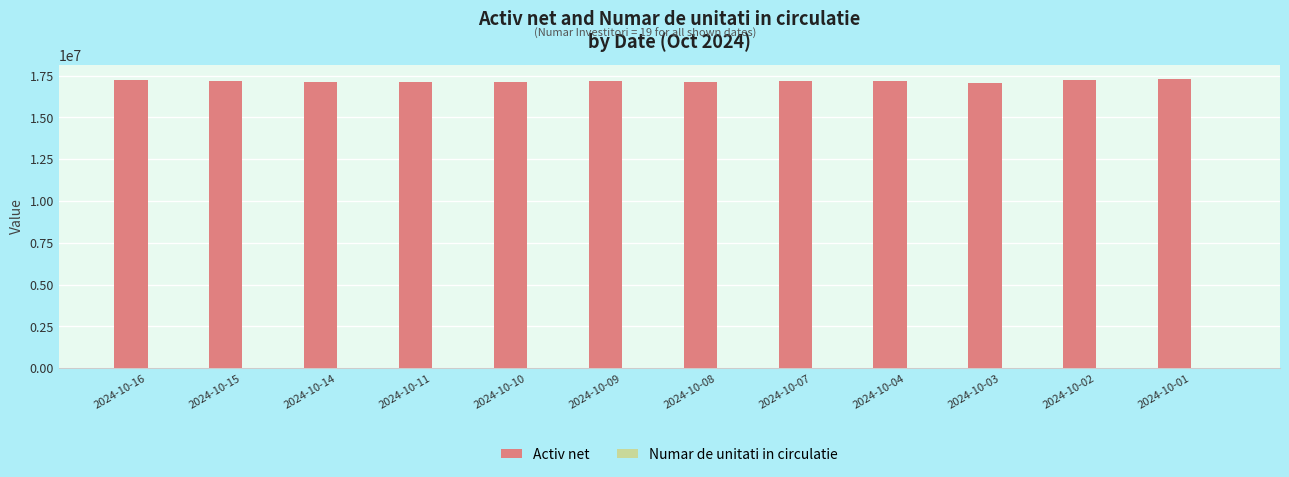

Which series has the largest total across all categories?

Activ net